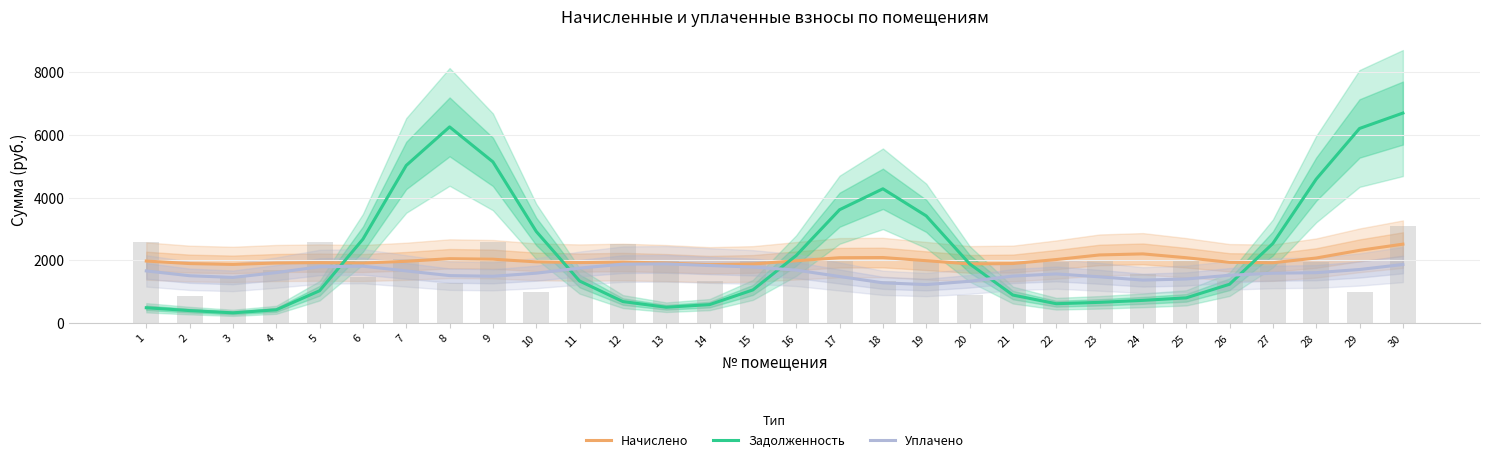

List the series in order of their peak value, highest first.

Задолженность, Начислено, Уплачено